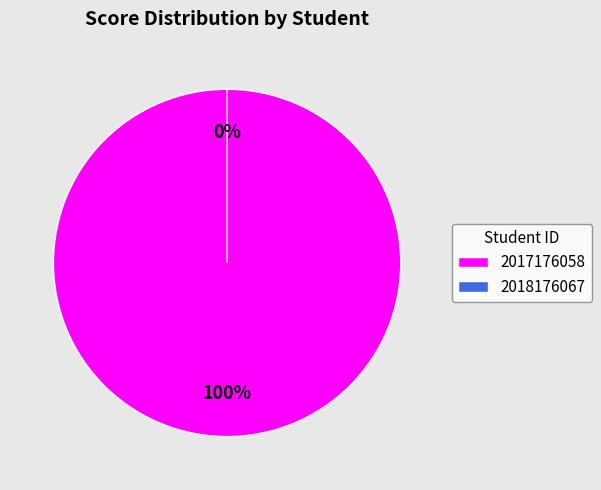

Which slice represents more than half of the pie?

2017176058